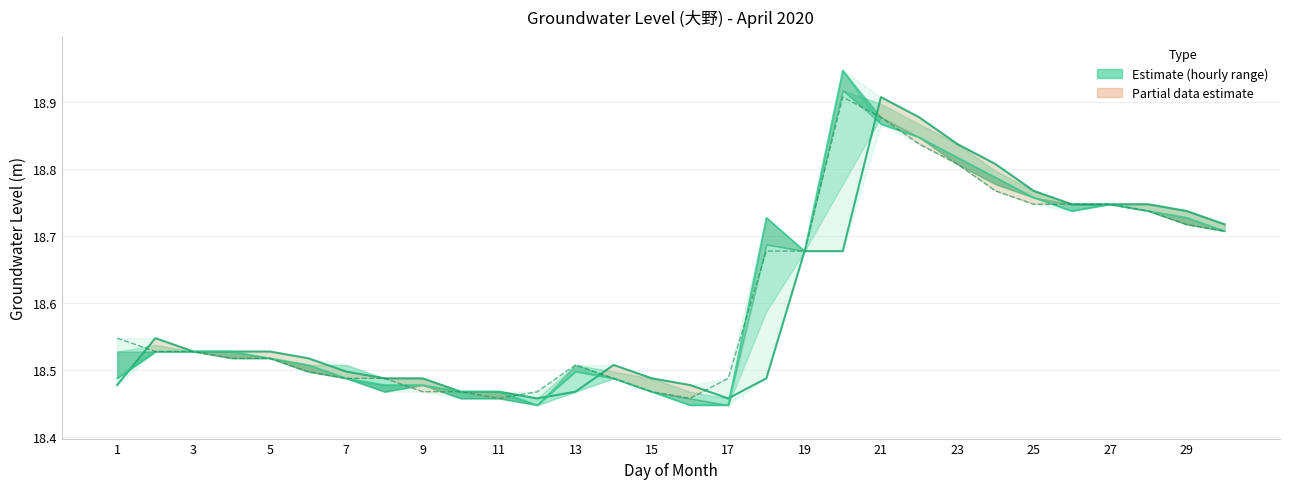

What is the sum of the Day 18H values at 29 and 16?

37.2